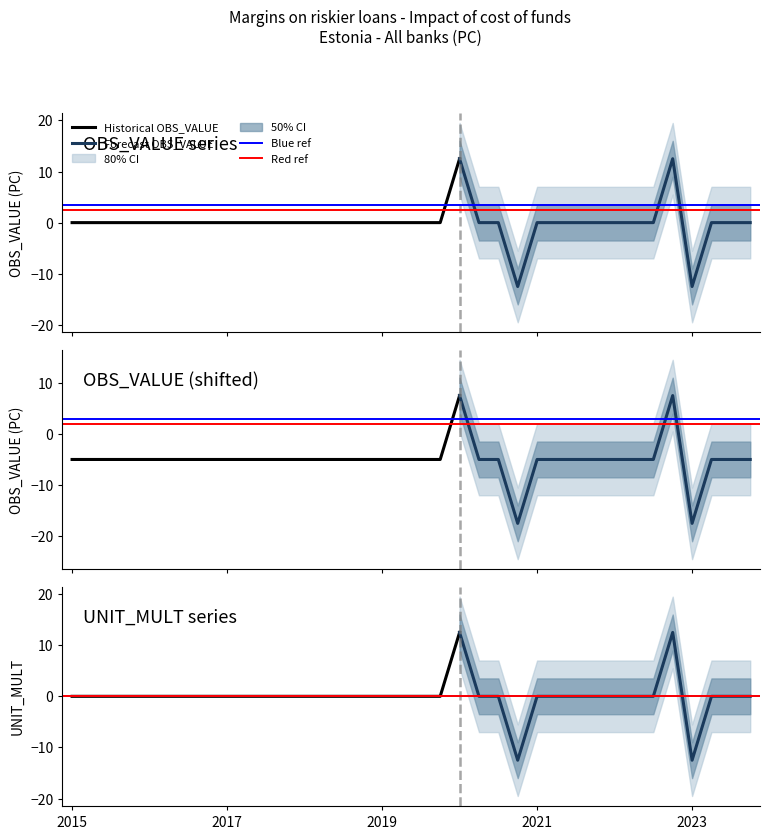

Which series changed the most between 2015-Q2 and 2024-Q1?

OBS_VALUE